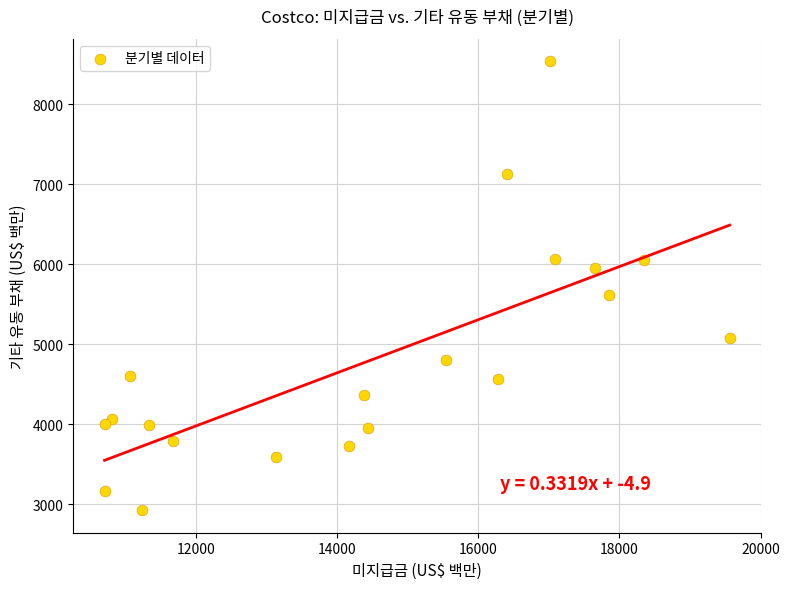

What Y value in the scatter plot is closest to 5729?

5611